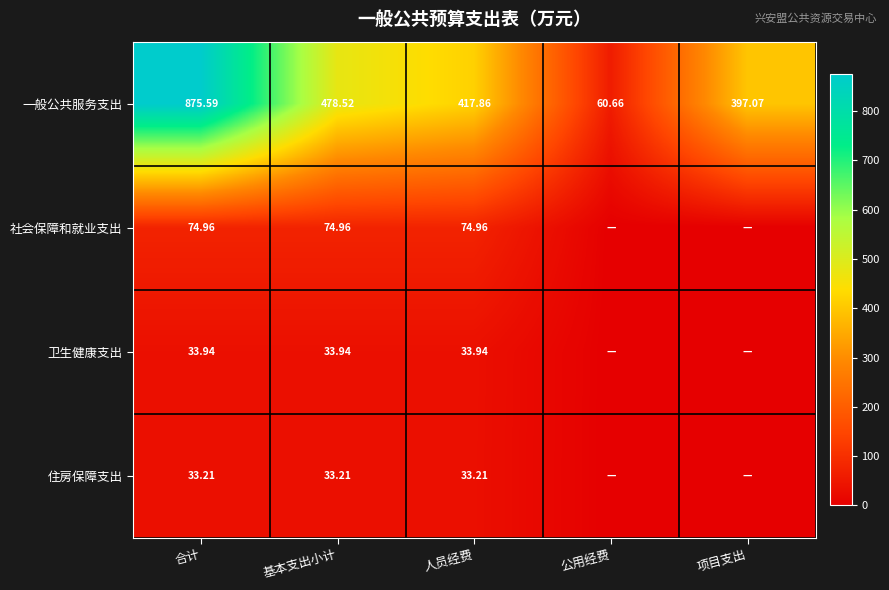

At which label does 一般公共服务支出 first exceed 417?

合计